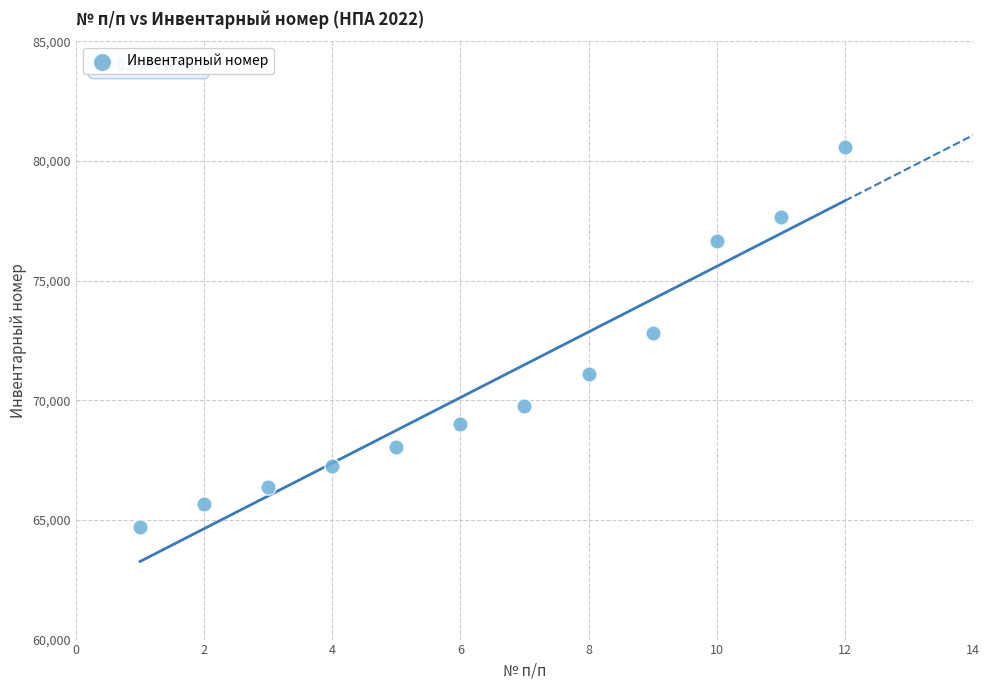

What is the average Y value?

70797